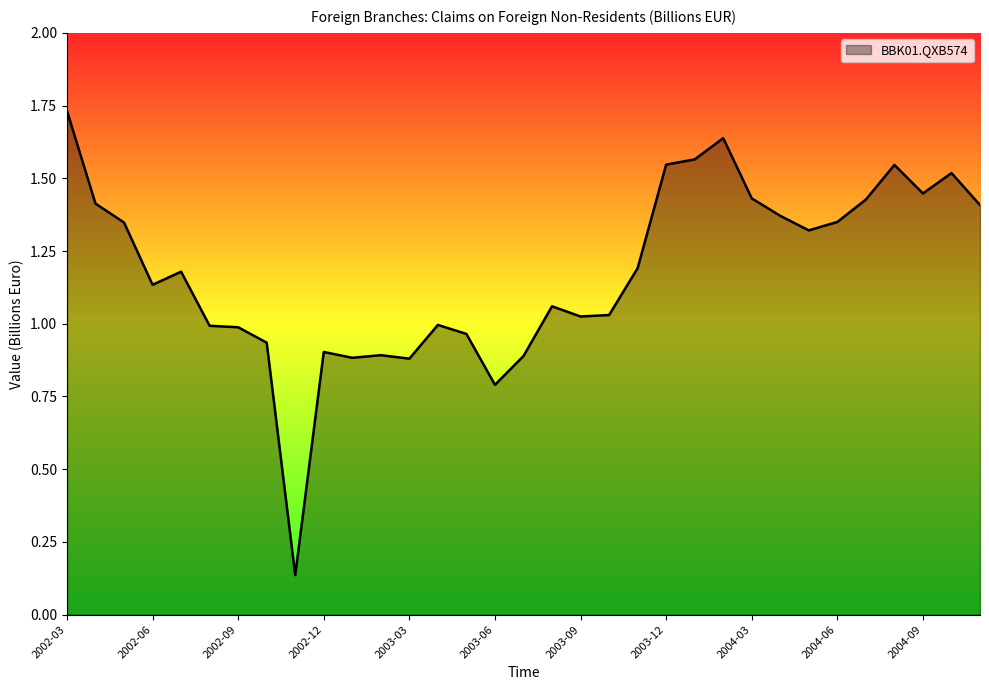

Where is the first local maximum?

2002-07